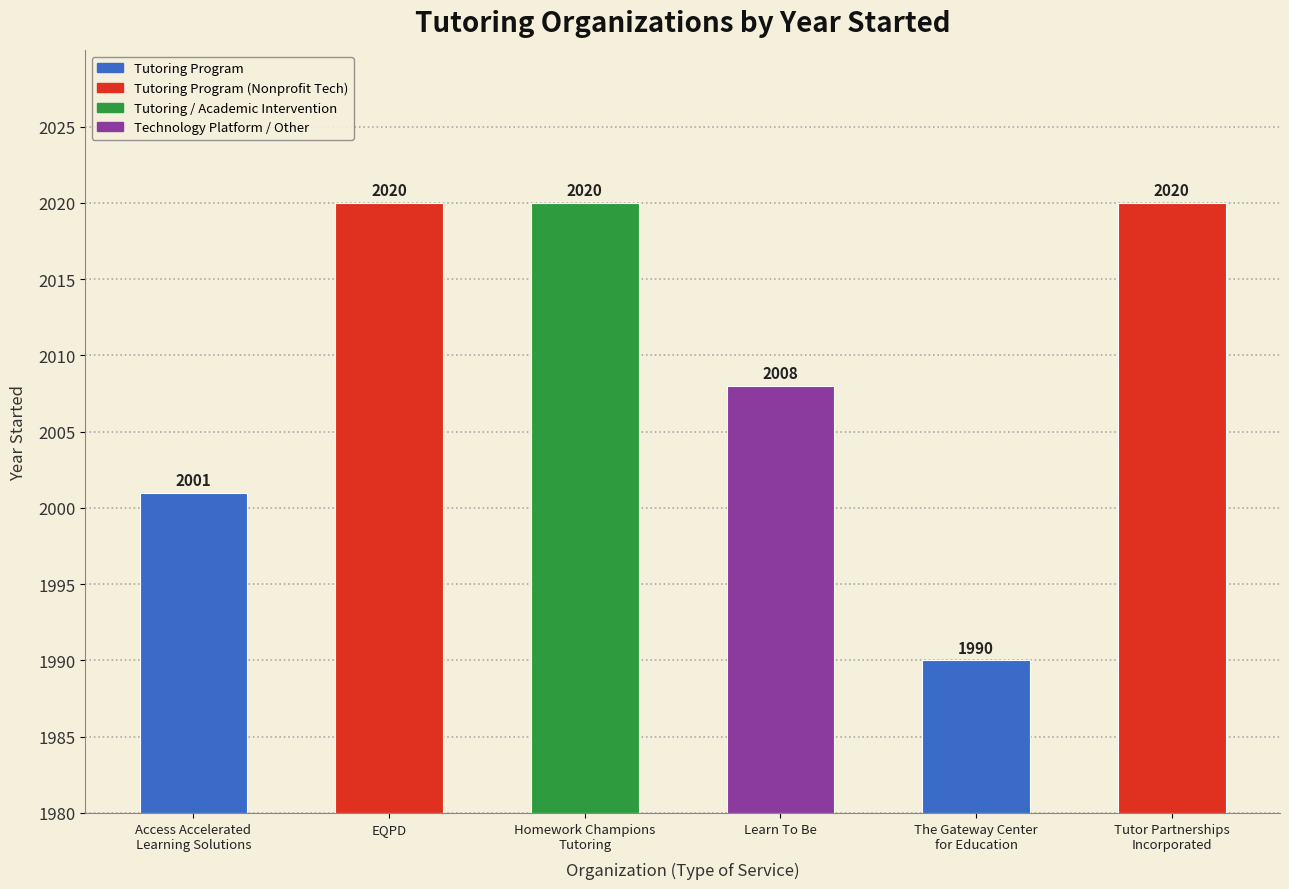

What is the approximate value at Access Accelerated
Learning Solutions, to the nearest 10?

2000